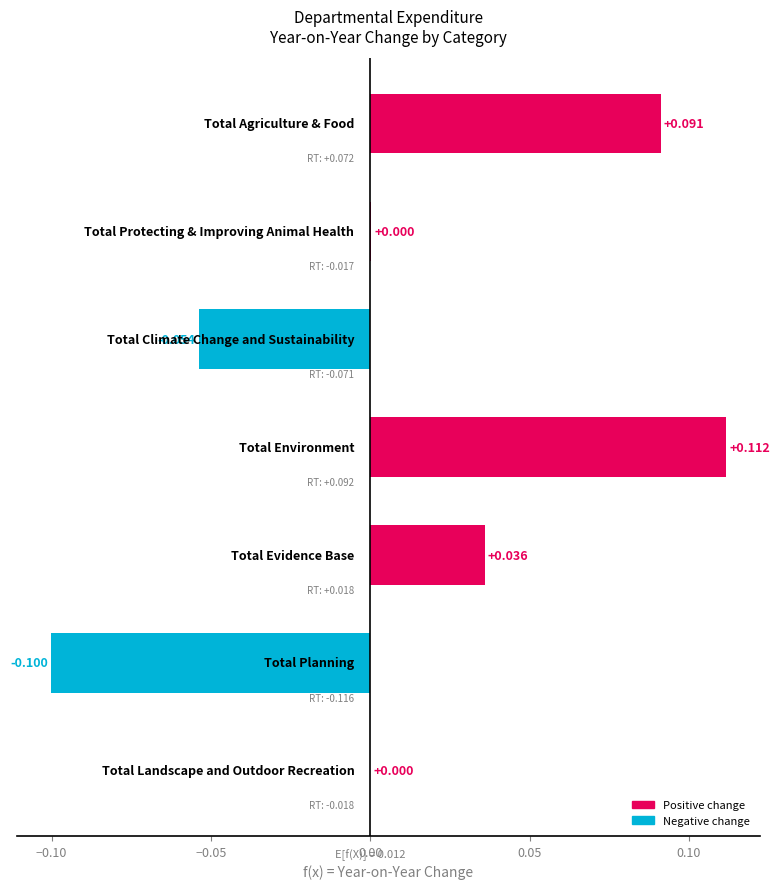

How many series are shown in this chart?

1